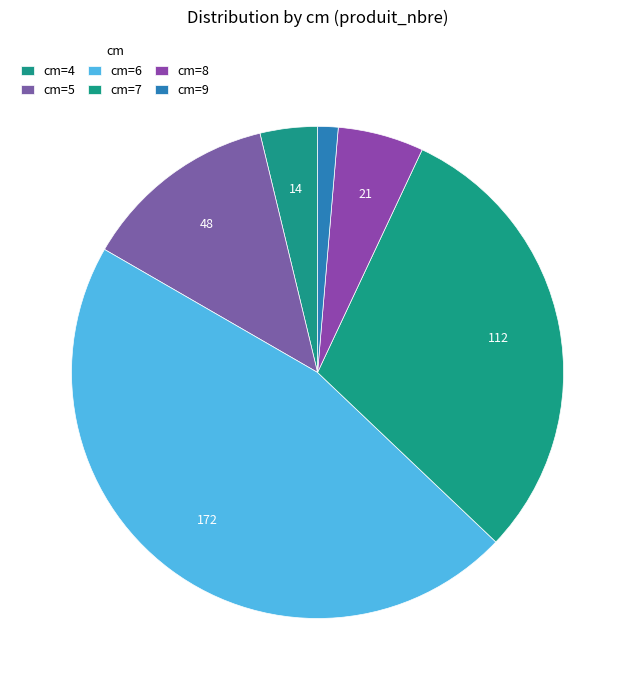

Rank the categories by value from lowest to highest.

9, 4, 8, 5, 7, 6